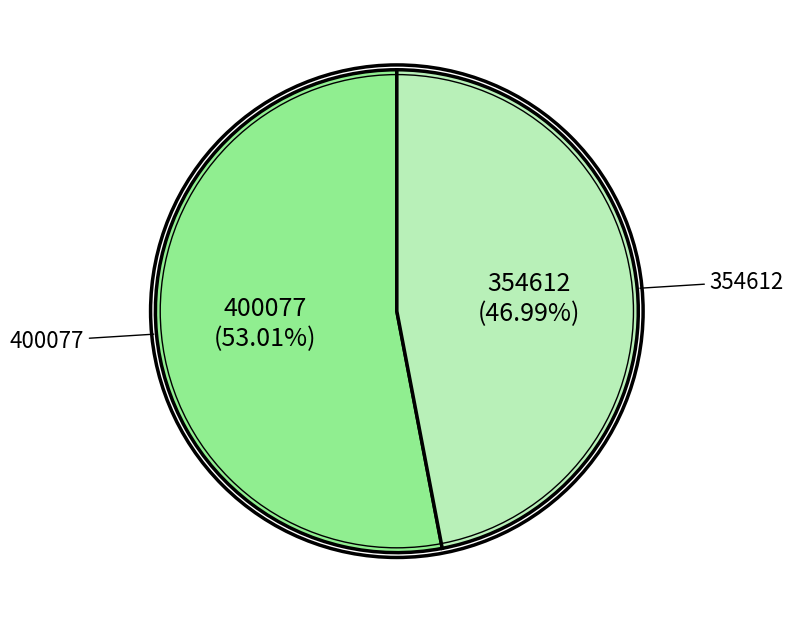

To the nearest percent, what is the difference between the largest and smallest slice percentages?

6%